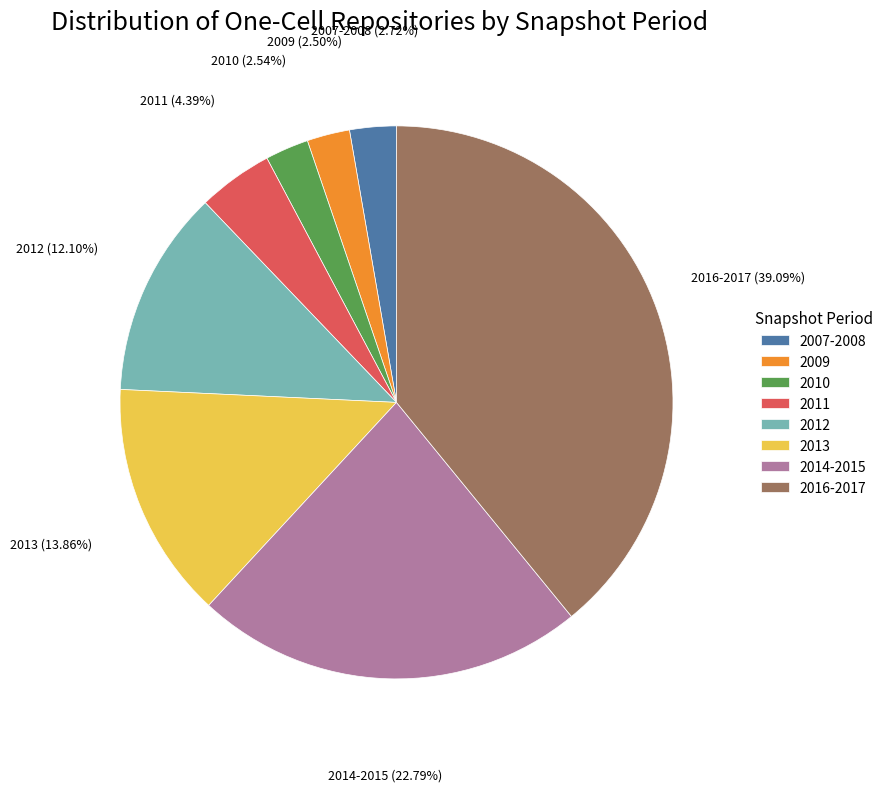

Does 2016-2017 account for over 50% of the chart?

No